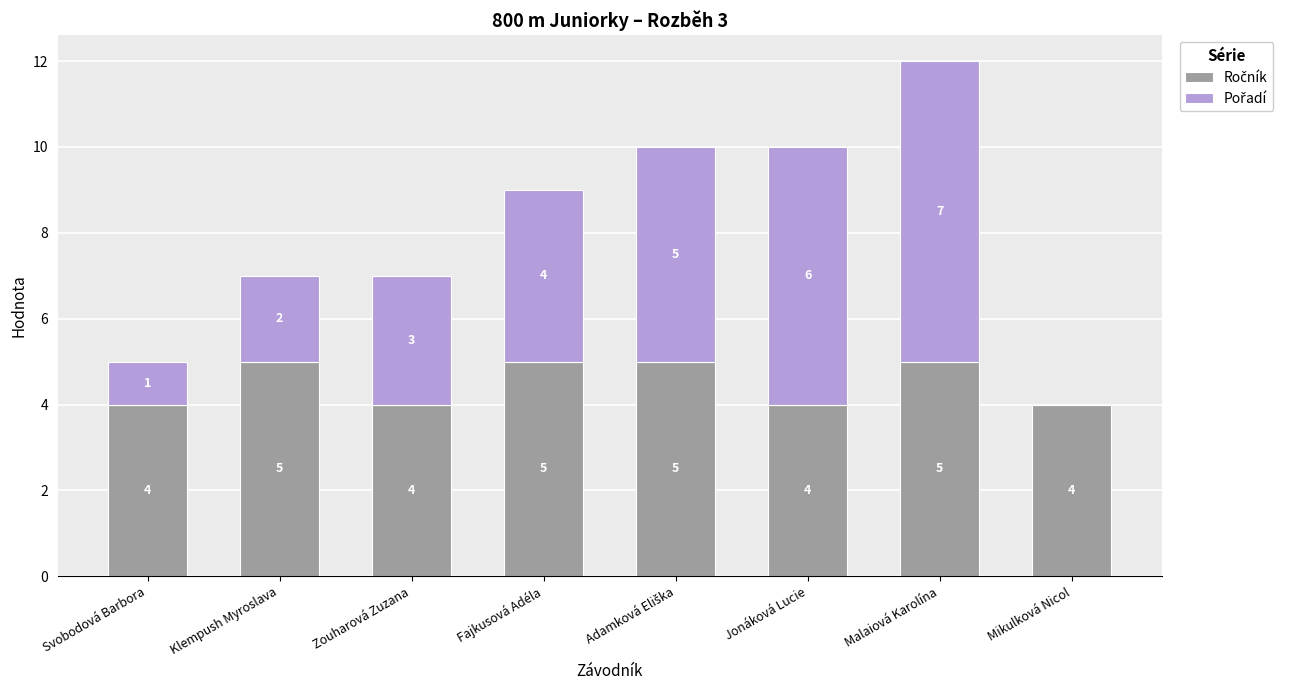

What is the total value across all series at Jonáková Lucie?

10